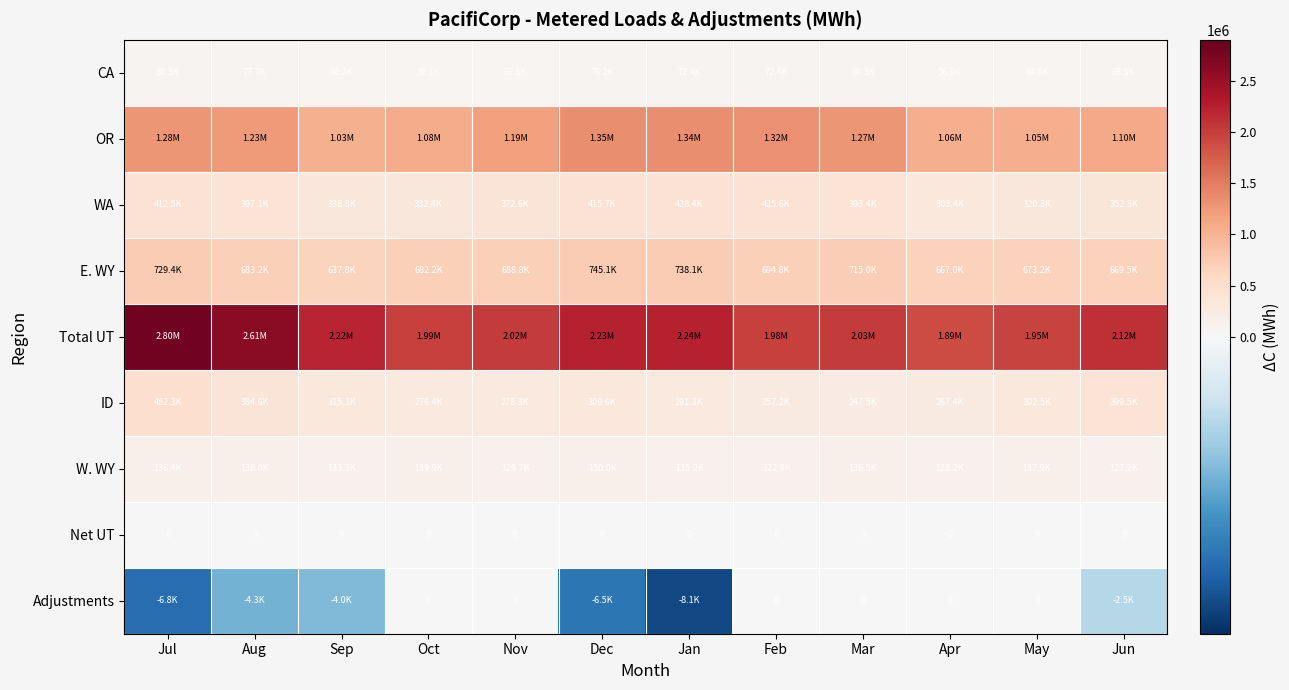

The Adjustments series shows 0.0 at Mar. True or false?

True